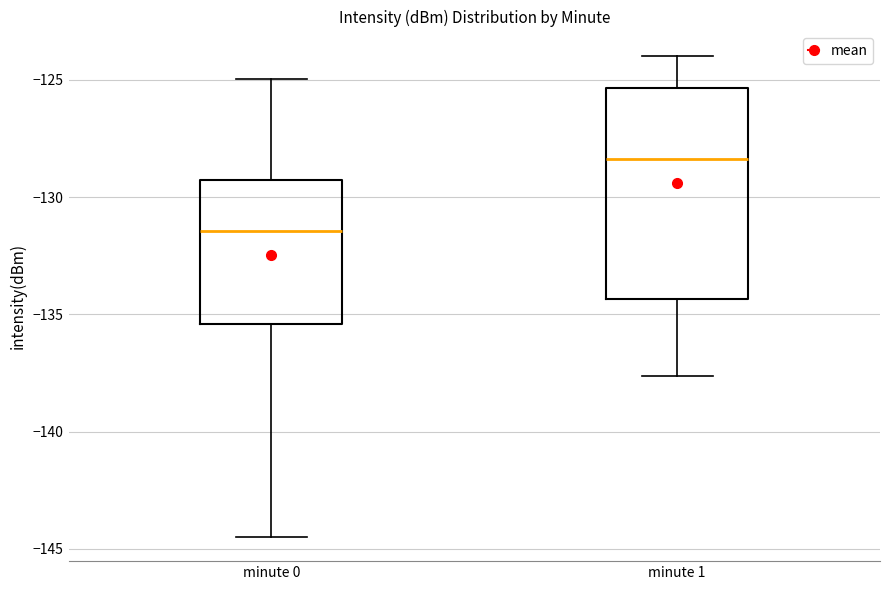

Comparing the boxes themselves (not the whiskers), which one is the tallest?

minute 1